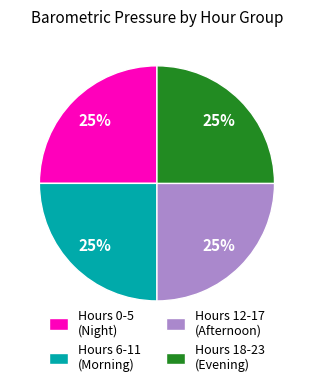

To the nearest percent, what is the average slice percentage?

25%